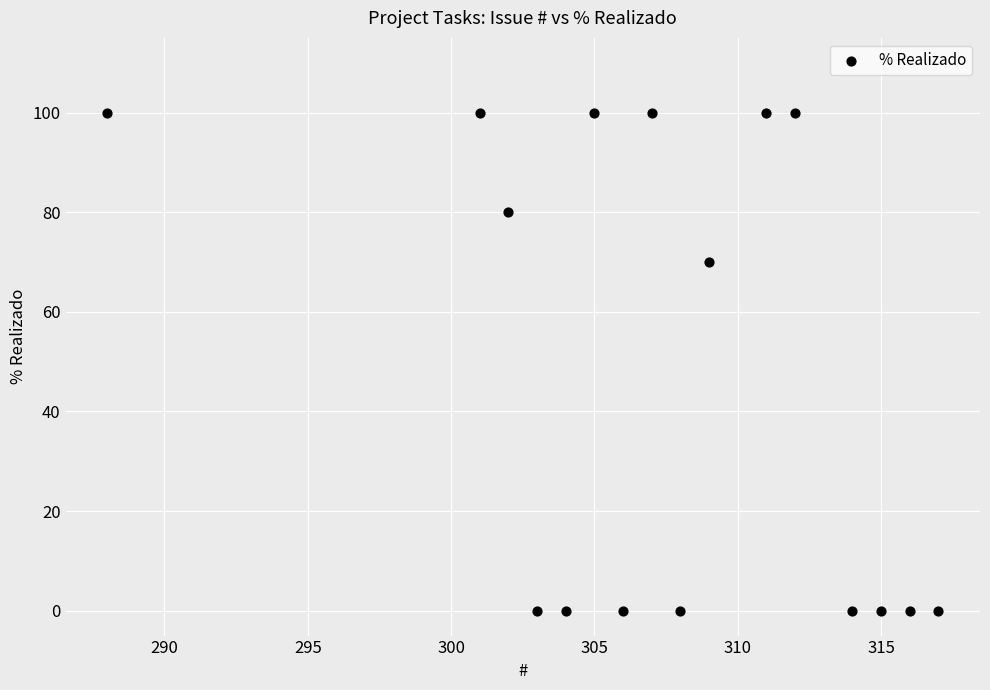

What Y value in the scatter plot is closest to 50?

70